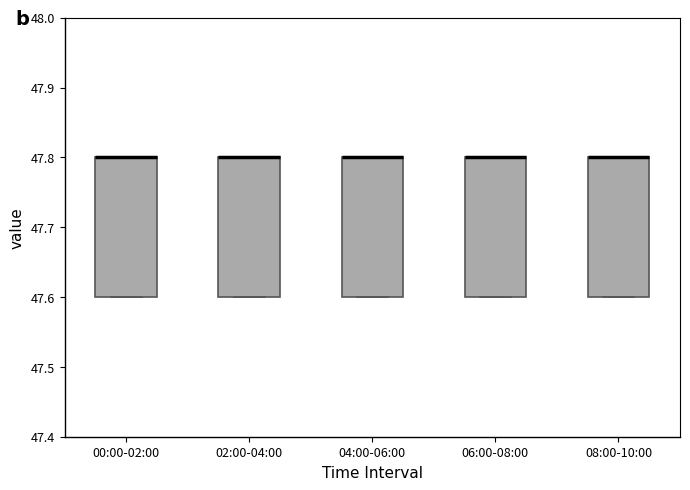

Reading left to right, transcribe this box plot: for each box, give where its median line is, the range the box spans, and where its two whiskers end, as read against the y-axis. The values are not printed on the chart, so give them approximately, as read against the axis.

00:00-02:00: median 47.8 (drawn on the box's upper edge), box 47.6 to 47.8, whiskers 47.6 to 47.8
02:00-04:00: median 47.8 (drawn on the box's upper edge), box 47.6 to 47.8, whiskers 47.6 to 47.8
04:00-06:00: median 47.8 (drawn on the box's upper edge), box 47.6 to 47.8, whiskers 47.6 to 47.8
06:00-08:00: median 47.8 (drawn on the box's upper edge), box 47.6 to 47.8, whiskers 47.6 to 47.8
08:00-10:00: median 47.8 (drawn on the box's upper edge), box 47.6 to 47.8, whiskers 47.6 to 47.8